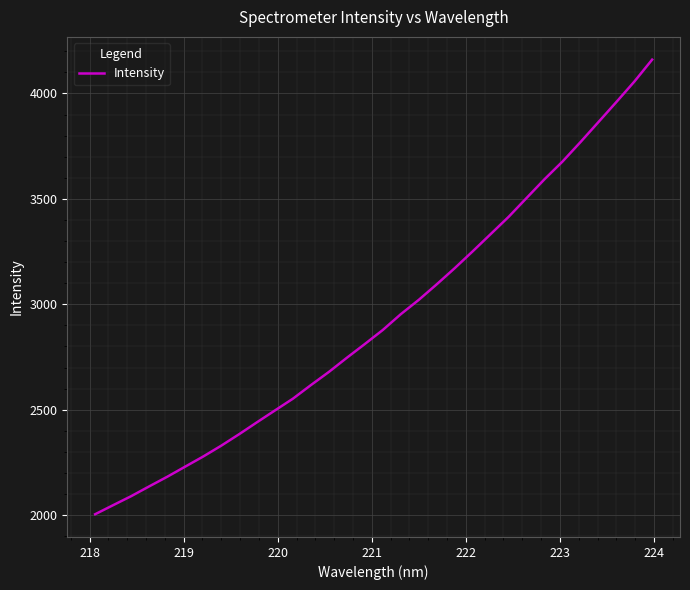

What is the smallest value displayed?

2004.3